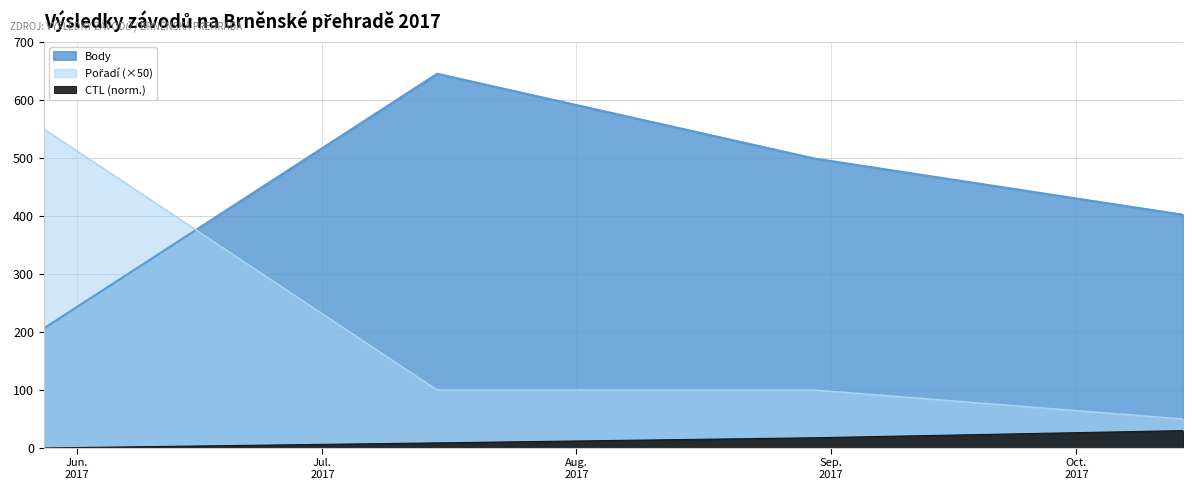

What is the greatest value displayed?

645.0